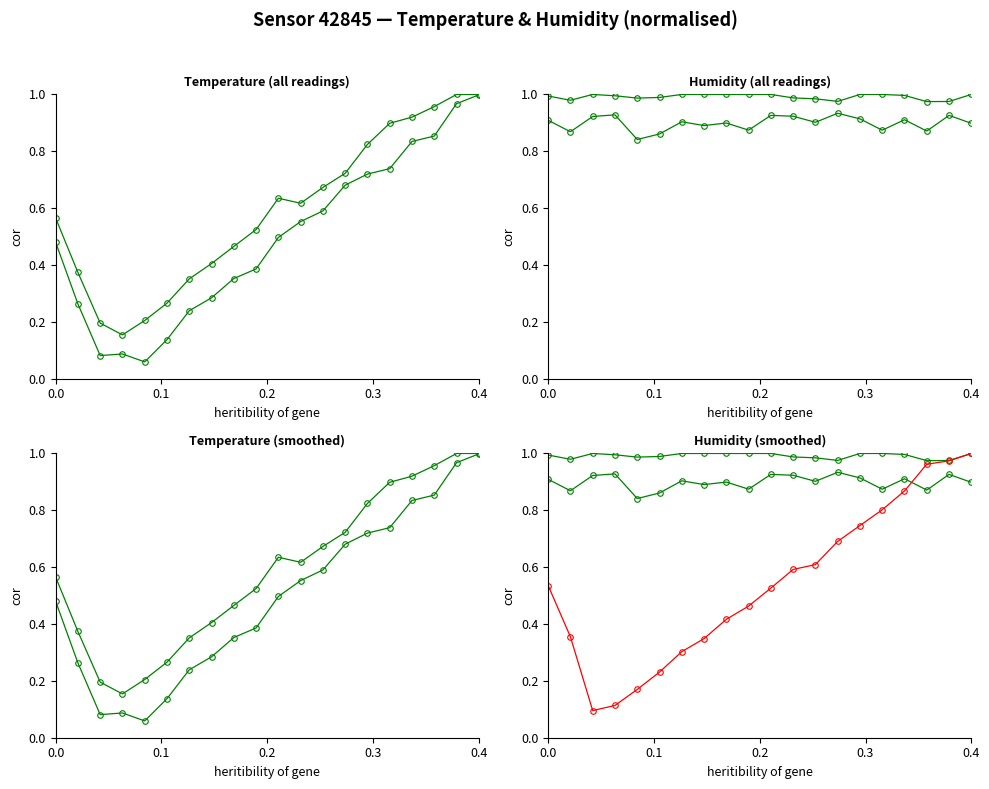

True or false: temperature (upper) has more than 0 interior local peaks.

True